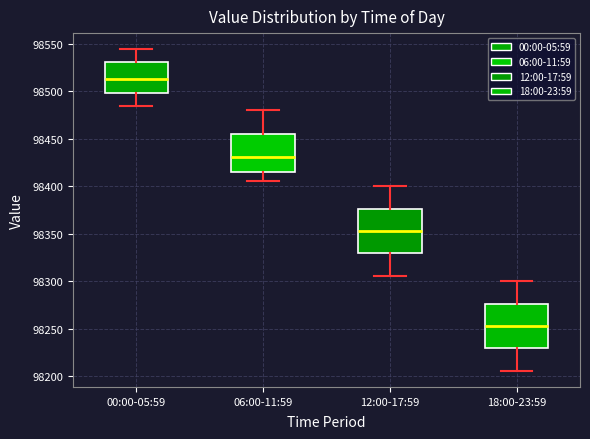

Reading left to right, read every box against the y-axis: the position of its median line, the range the box covers, and the ends of its whiskers. The values are not printed on the chart, so give them approximately, as read against the axis.

00:00-05:59: median 98515, box 98500 to 98530, whiskers 98485 to 98545
06:00-11:59: median 98430, box 98415 to 98455, whiskers 98405 to 98480
12:00-17:59: median 98355, box 98330 to 98375, whiskers 98305 to 98400
18:00-23:59: median 98255, box 98230 to 98275, whiskers 98205 to 98300